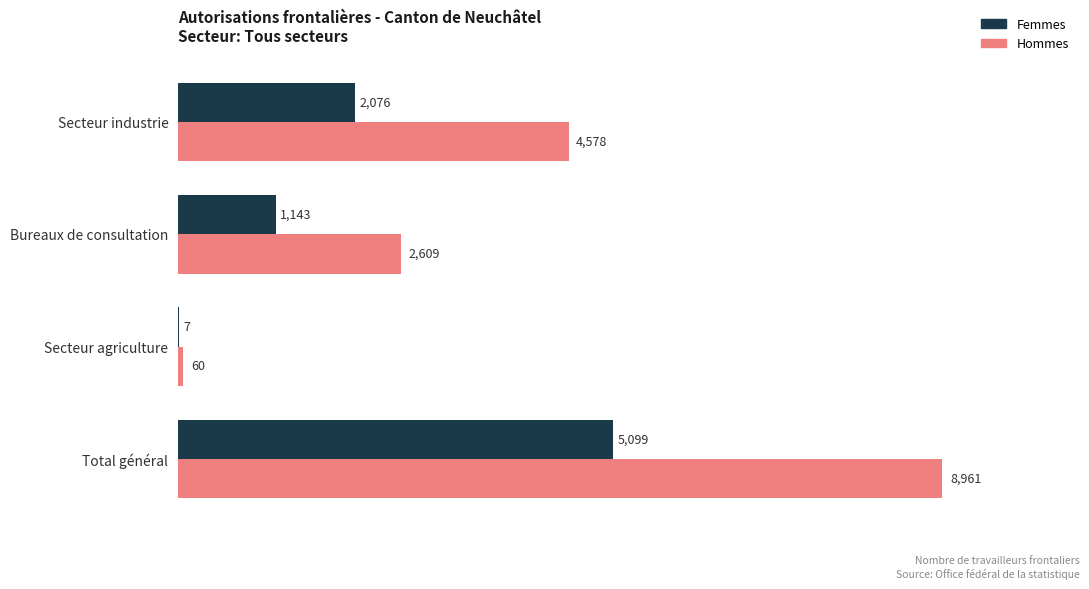

At which category is the sum across all series the highest?

Total général